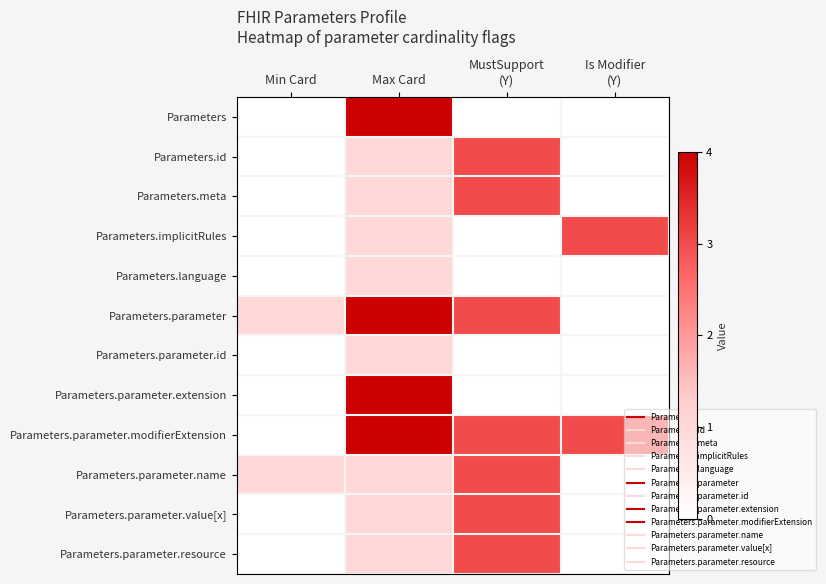

What is the total value across all series at Min Card?

2